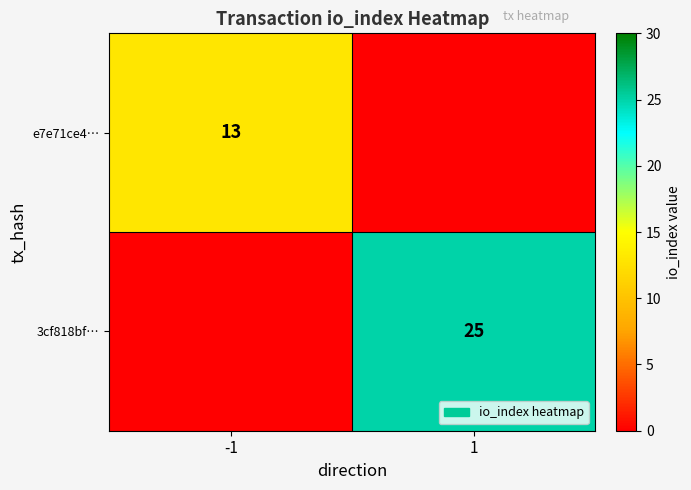

Is it true that e7e71ce4… equals 13 at -1?

True